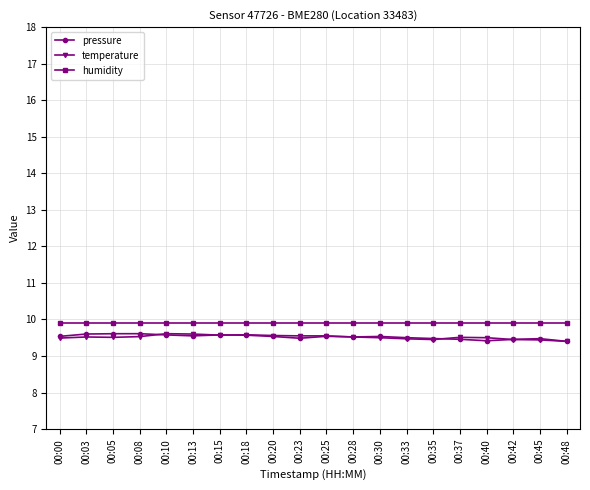

True or false: pressure has more than 2 points higher than both neighbors.

True